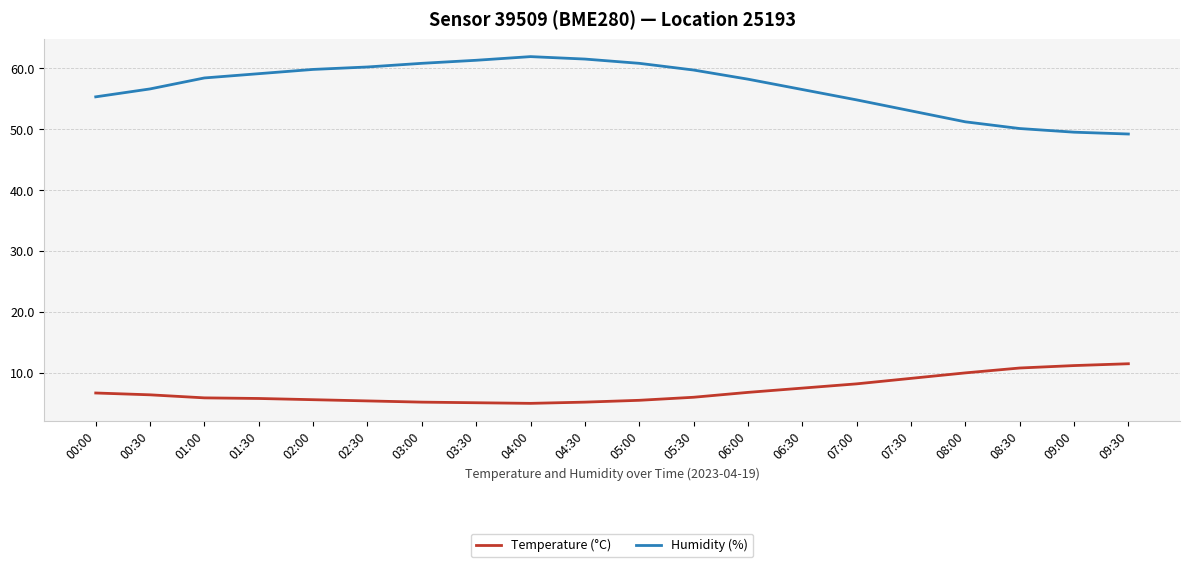

What is the average value of the Temperature (°C) series?

7.1